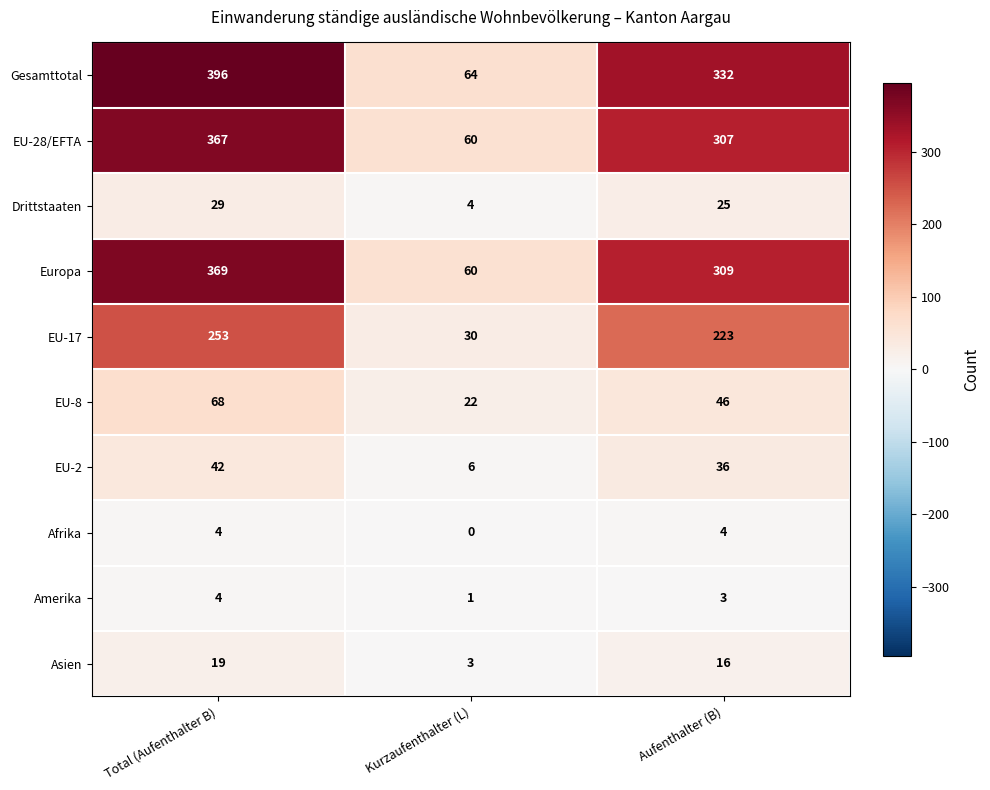

What is the total value across all series at Total (Aufenthalter B)?

1551